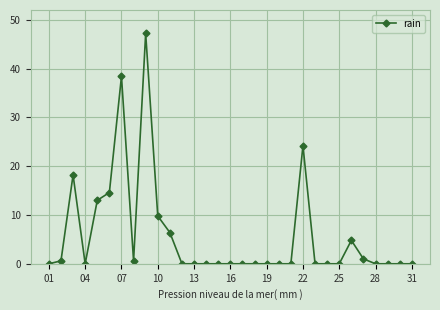

What is the difference between the second highest and minimum values?

38.4